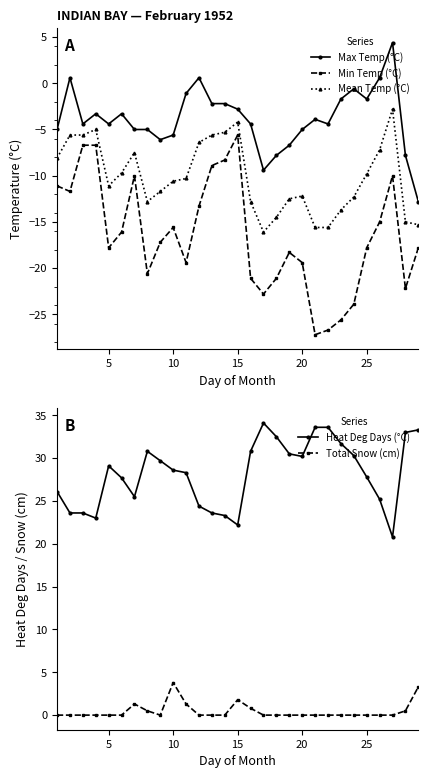

Reading right to left, what are all the values shown in this chart?

Max Temp (°C): -12.8	-7.8	4.4	0.6	-1.7	-0.6	-1.7	-4.4	-3.9	-5.0	-6.7	-7.8	-9.4	-4.4	-2.8	-2.2	-2.2	0.6	-1.1	-5.6	-6.1	-5.0	-5.0	-3.3	-4.4	-3.3	-4.4	0.6	-5.0
Min Temp (°C): -17.8	-22.2	-10.0	-15.0	-17.8	-23.9	-25.6	-26.7	-27.2	-19.4	-18.3	-21.1	-22.8	-21.1	-5.6	-8.3	-8.9	-13.3	-19.4	-15.6	-17.2	-20.6	-10.0	-16.1	-17.8	-6.7	-6.7	-11.7	-11.1
Mean Temp (°C): -15.3	-15.0	-2.8	-7.2	-9.8	-12.3	-13.7	-15.6	-15.6	-12.2	-12.5	-14.5	-16.1	-12.8	-4.2	-5.3	-5.6	-6.4	-10.3	-10.6	-11.7	-12.8	-7.5	-9.7	-11.1	-5.0	-5.6	-5.6	-8.1
Heat Deg Days (°C): 33.3	33.0	20.8	25.2	27.8	30.3	31.7	33.6	33.6	30.2	30.5	32.5	34.1	30.8	22.2	23.3	23.6	24.4	28.3	28.6	29.7	30.8	25.5	27.7	29.1	23.0	23.6	23.6	26.1
Total Snow (cm): 3.3	0.5	0.0	0.0	0.0	0.0	0.0	0.0	0.0	0.0	0.0	0.0	0.0	0.8	1.8	0.0	0.0	0.0	1.3	3.8	0.0	0.5	1.3	0.0	0.0	0.0	0.0	0.0	0.0